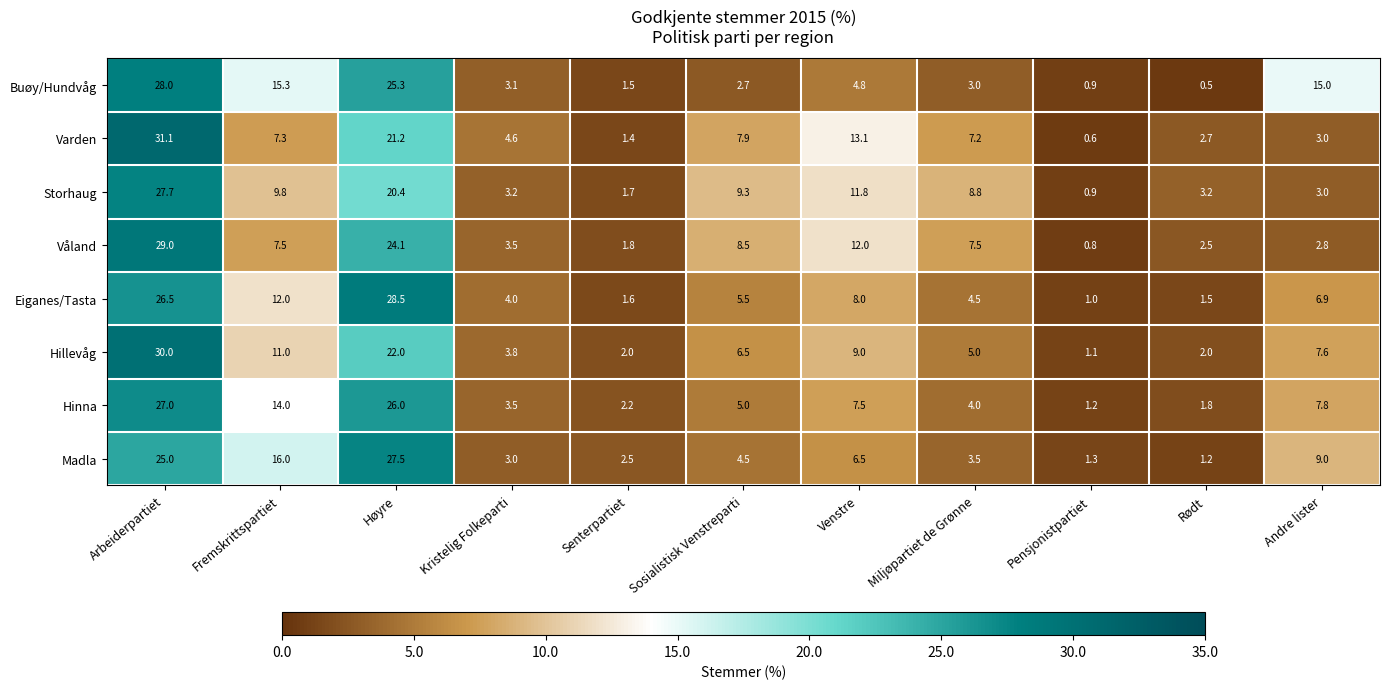

Where does the Eiganes/Tasta series first go above 5?

Arbeiderpartiet